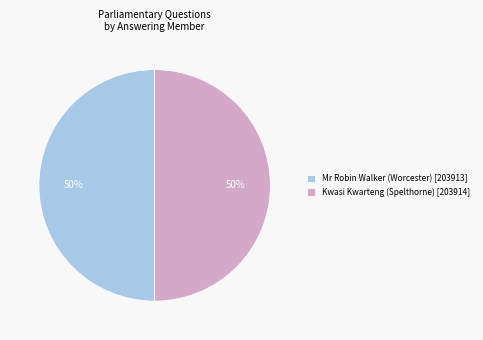

Approximately how many times larger is the value at Mr Robin Walker (Worcester) [203913] compared to Kwasi Kwarteng (Spelthorne) [203914]?

1.0